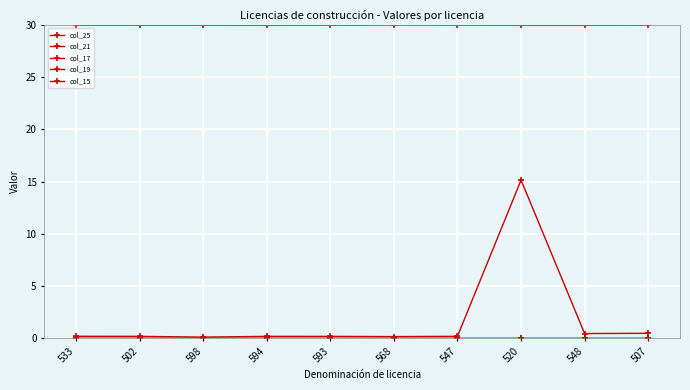

Reading right to left, transcribe all the data shown in this chart.

col_25: 0.5	0.4	15.1	0.2	0.1	0.2	0.2	0.1	0.2	0.2
col_21: 0.0	0.0	0.0	0.0	0.0	0.0	0.0	0.0	0.0	0.0
col_17: 0.0	0.0	0.0	0.0	0.0	0.0	0.0	0.0	0.0	0.0
col_19: 0.0	0.0	0.0	0.0	0.0	0.0	0.0	0.0	0.0	0.0
col_15: 30.0	30.0	30.0	30.0	30.0	30.0	30.0	30.0	30.0	30.0